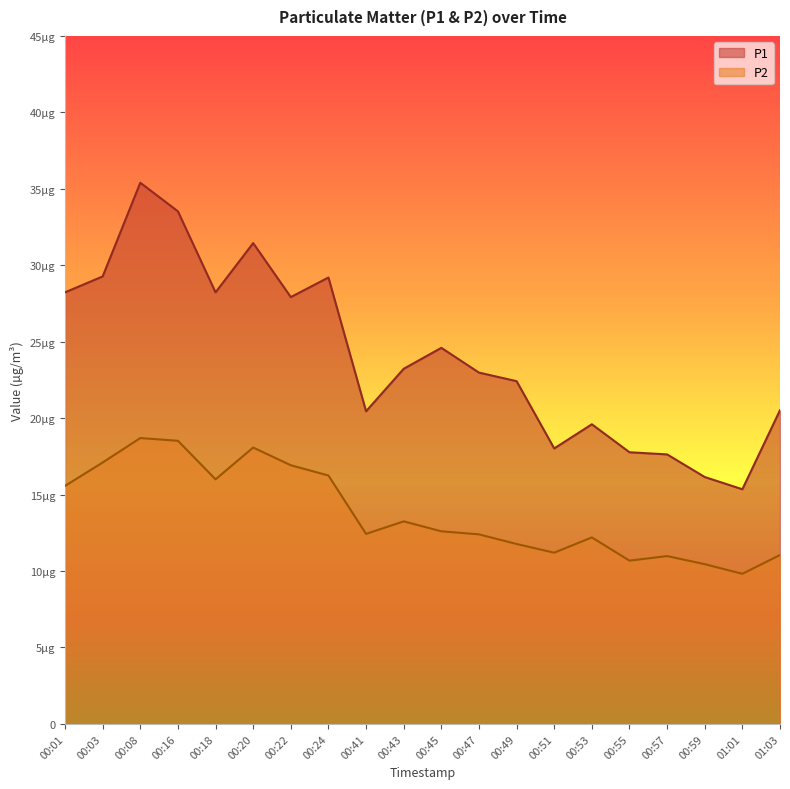

Reading right to left, transcribe all the data shown in this chart.

P1: 20.5	15.3	16.1	17.6	17.8	19.6	18.0	22.4	23.0	24.6	23.2	20.4	29.2	27.9	31.4	28.2	33.5	35.4	29.3	28.2
P2: 11.1	9.8	10.4	11.0	10.7	12.2	11.2	11.8	12.4	12.6	13.2	12.4	16.2	16.9	18.1	16.0	18.5	18.7	17.1	15.6